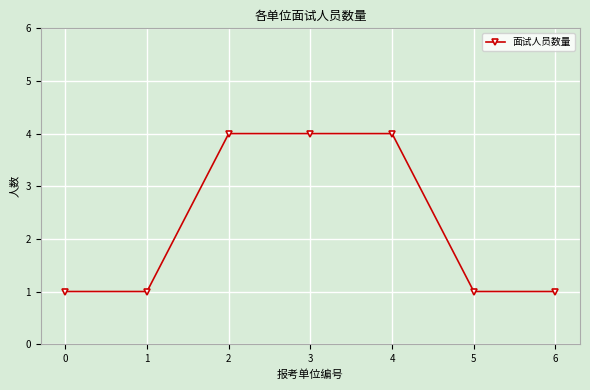

Does the chart have visible grid lines?

Yes